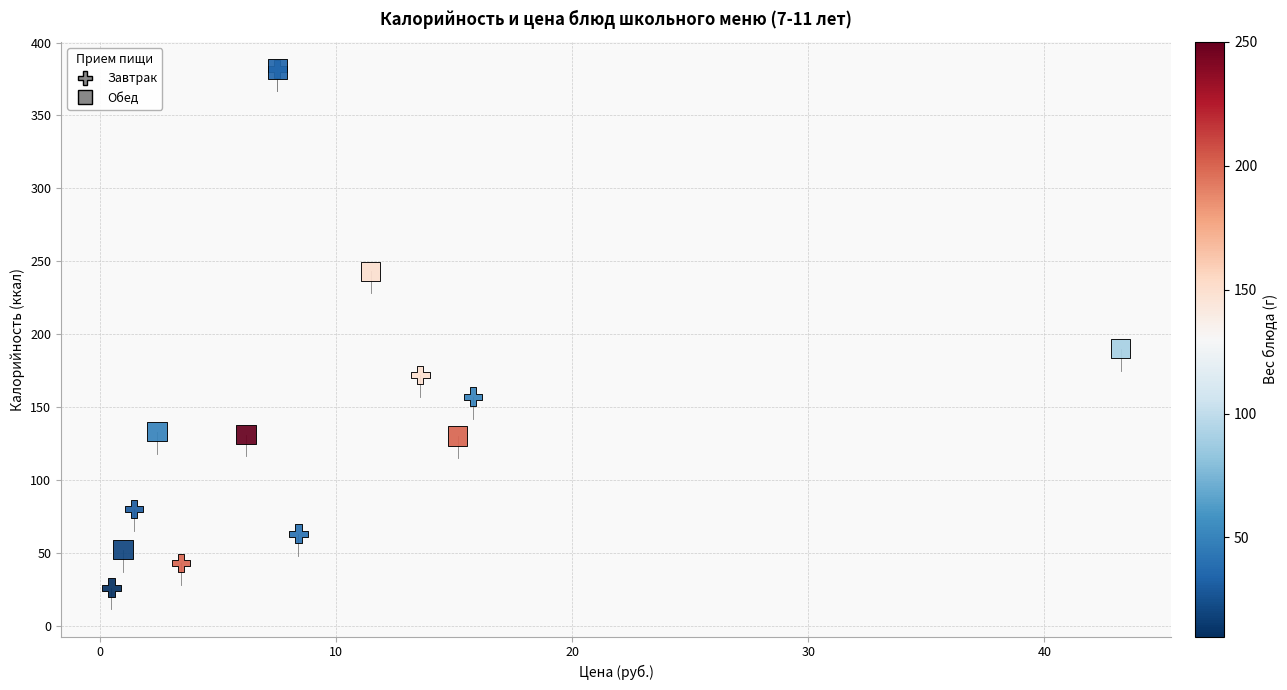

Which series contains the lowest Y value?

Завтрак